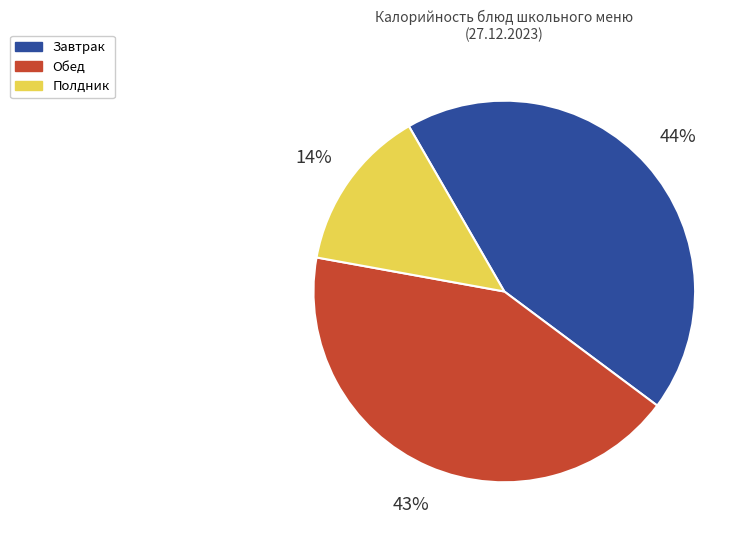

To the nearest percent, what is the average slice percentage?

33%